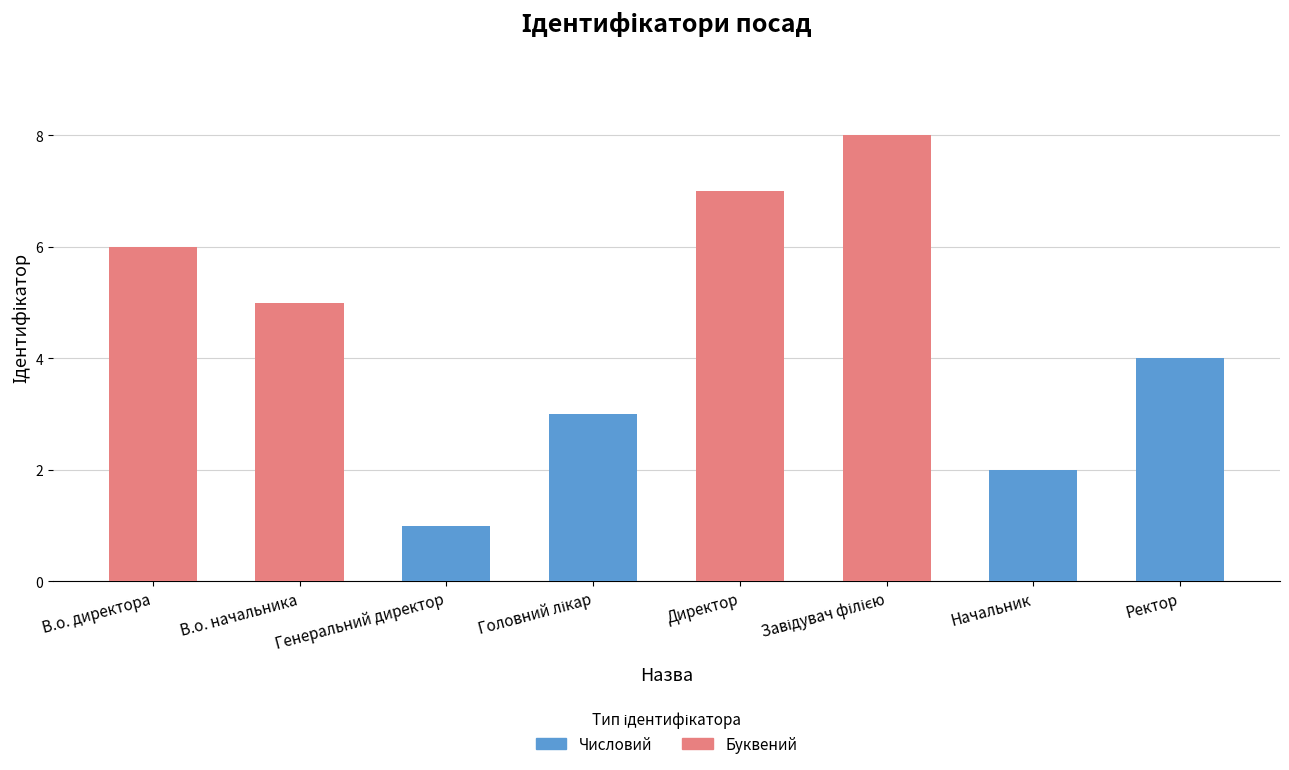

What is the difference between the maximum and second lowest values?

6